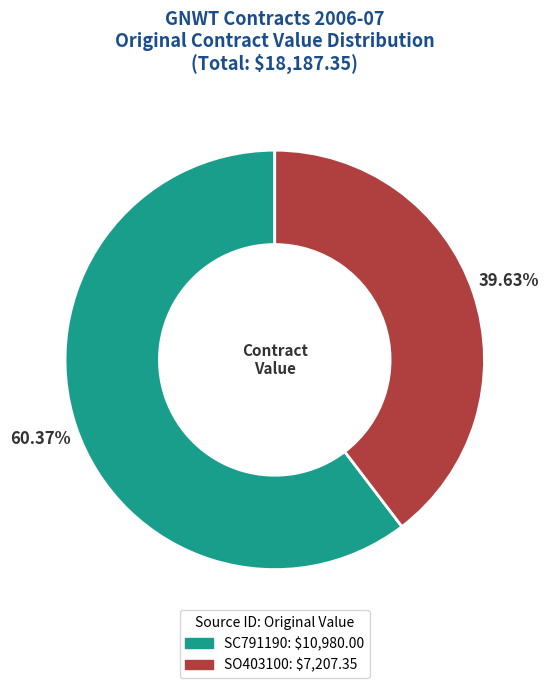

To the nearest percent, what portion does SO403100 represent?

40%